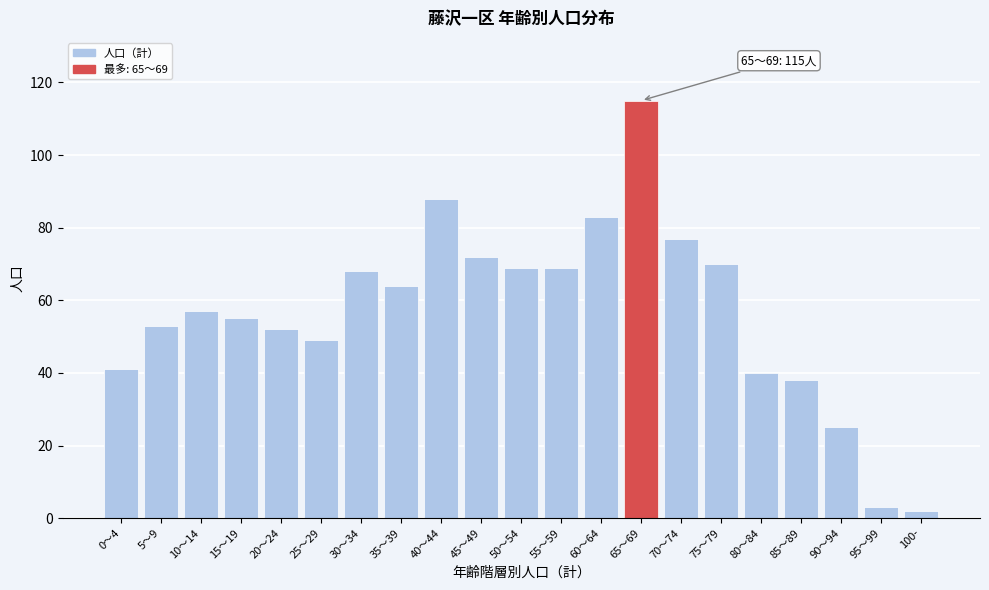

Reading right to left, transcribe all the data shown in this chart.

2	3	25	38	40	70	77	115	83	69	69	72	88	64	68	49	52	55	57	53	41